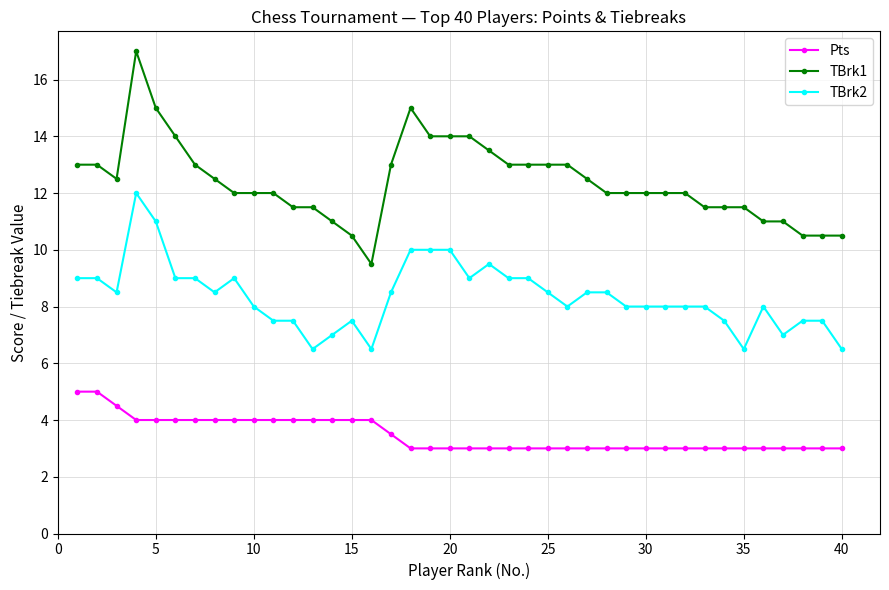

What is the difference between the maximum and minimum values in the Pts series?

2.0